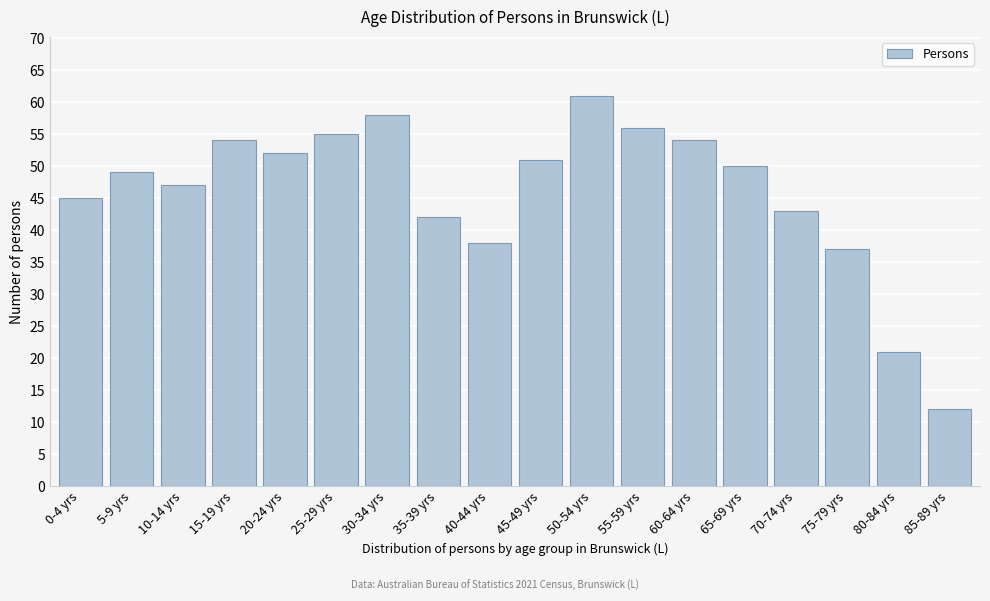

Reading left to right, list all the values displayed in this chart.

45	49	47	54	52	55	58	42	38	51	61	56	54	50	43	37	21	12